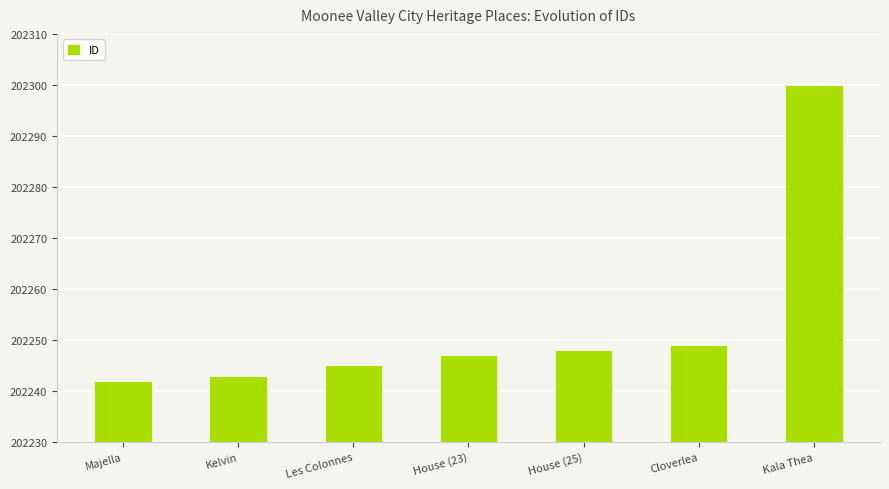

The chart shows a value of 202247 at House (23). True or false?

True